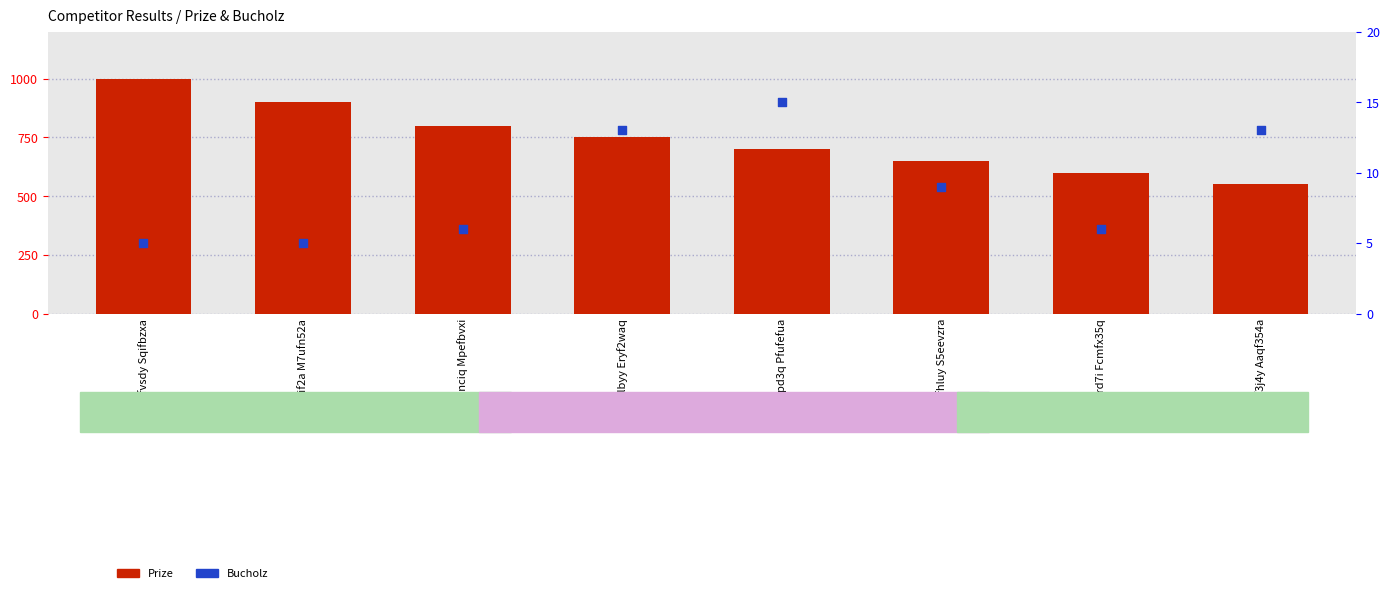

Which series has the largest Y range (max minus min)?

Prize